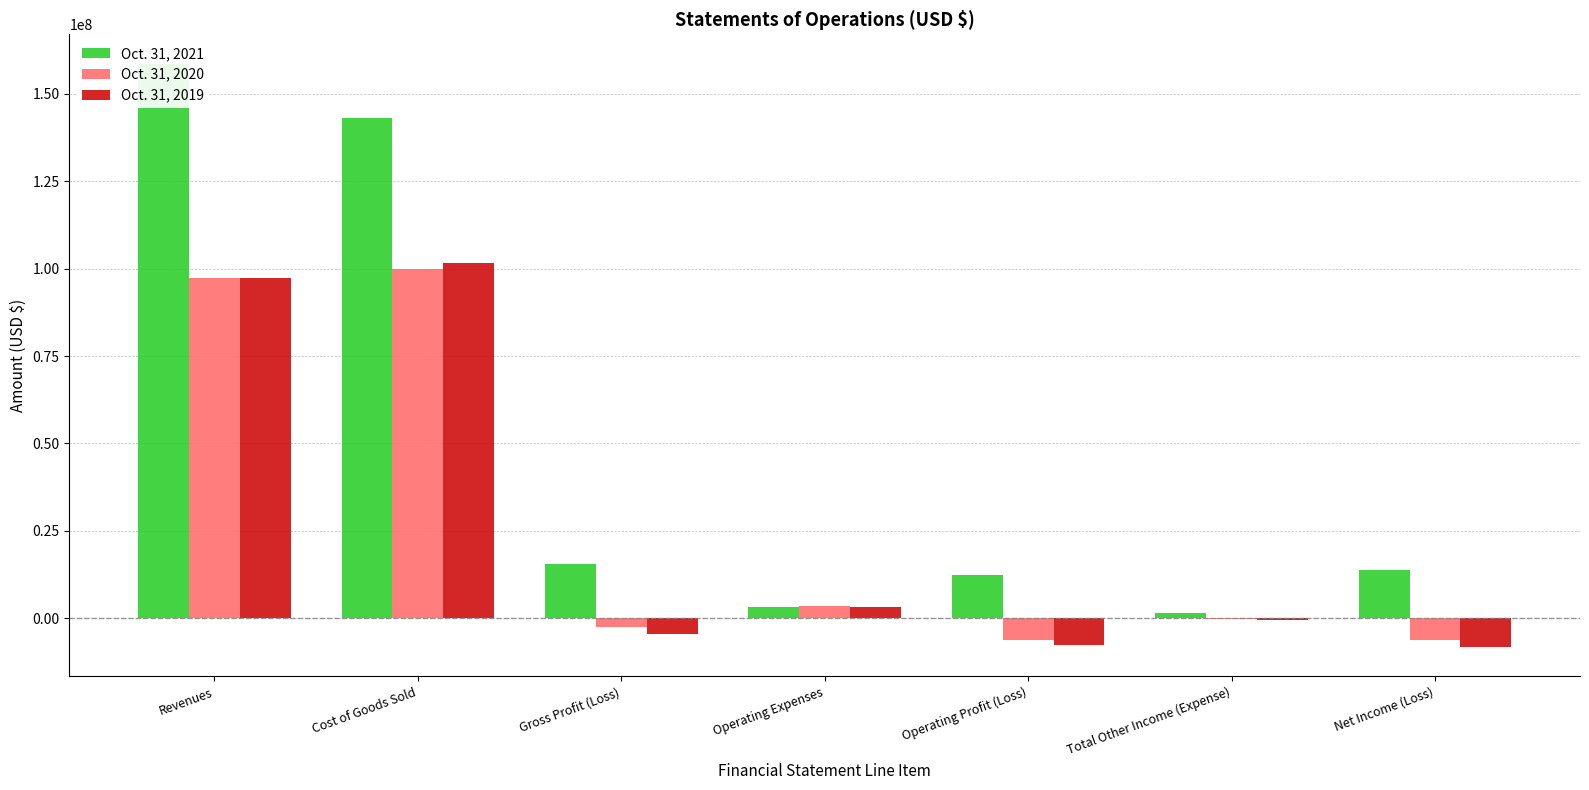

What is the minimum value for Oct. 31, 2019?

-8274236